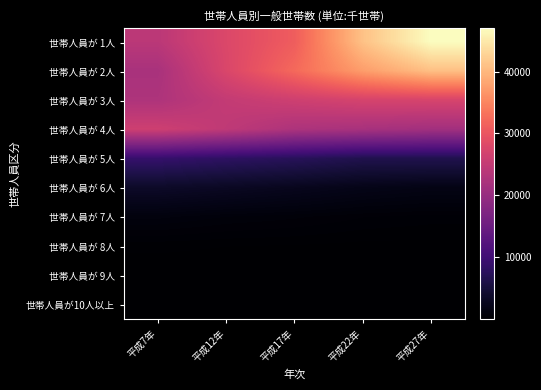

List the series in order of their peak value, lowest first.

世帯人員が10人以上, 世帯人員が 9人, 世帯人員が 8人, 世帯人員が 7人, 世帯人員が 6人, 世帯人員が 5人, 世帯人員が 4人, 世帯人員が 3人, 世帯人員が 2人, 世帯人員が 1人